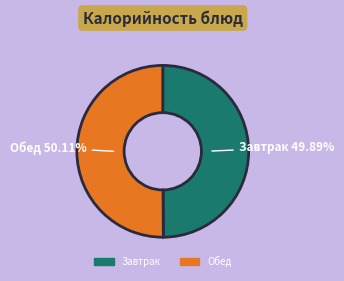

Is there any slice that represents more than half of the pie?

Yes